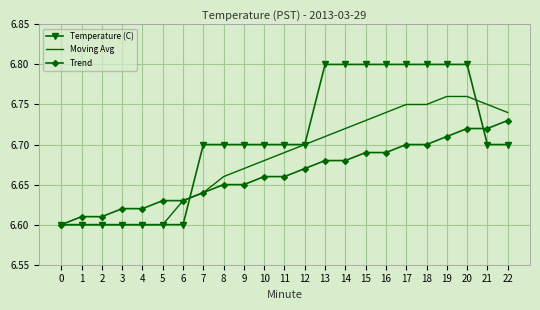

Rank the series by their average value, from highest to lowest.

Temperature (C), Moving Avg, Trend